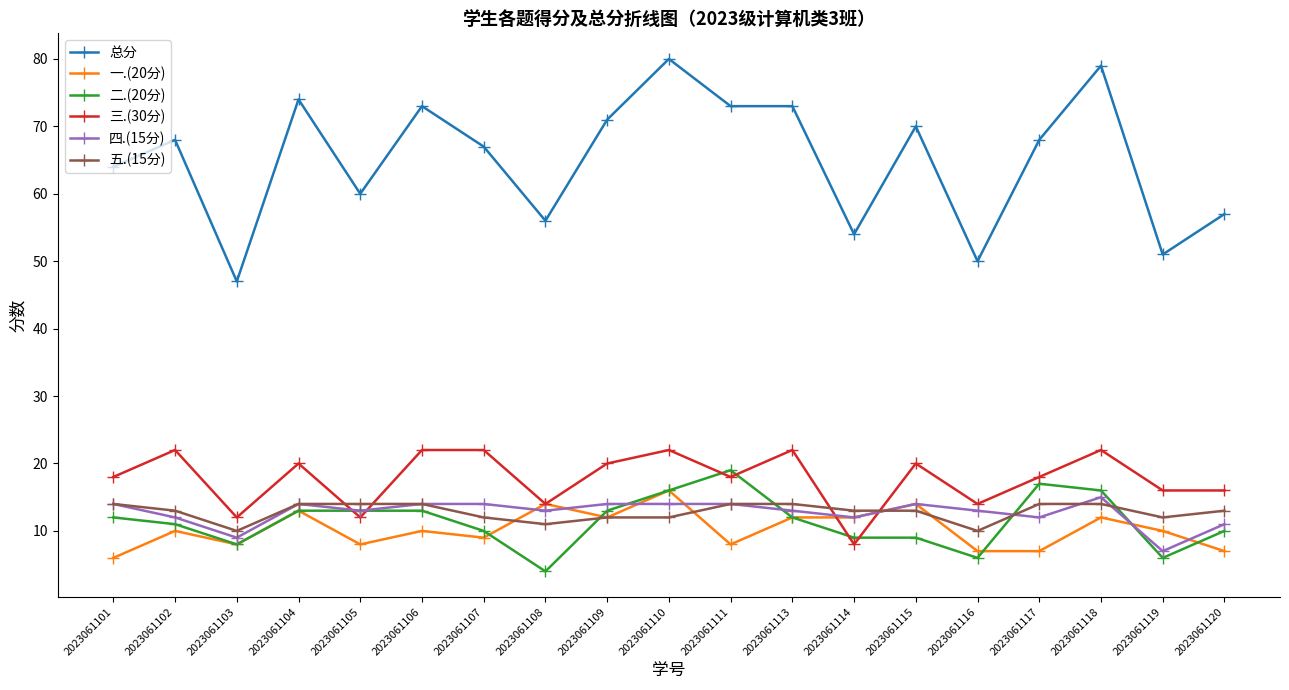

What is the total value across all series at 2023061105?

120